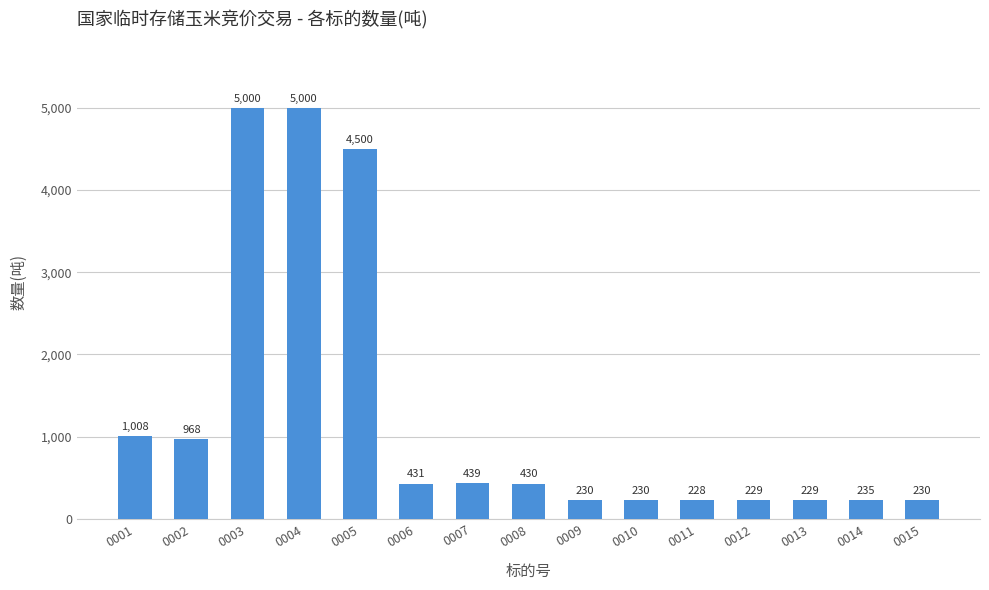

Between 0013 and 0011, which is larger?

0013